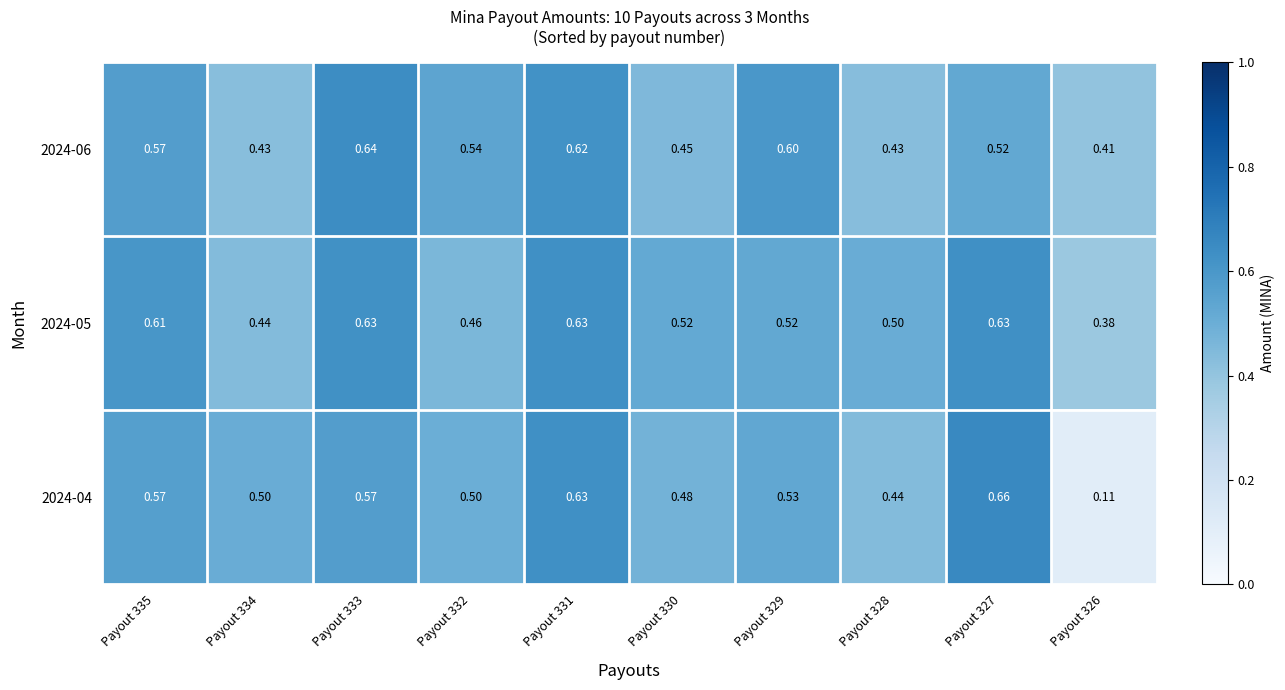

Is the value of 2024-06 at Payout 330 greater than the value of 2024-05 at Payout 333?

No